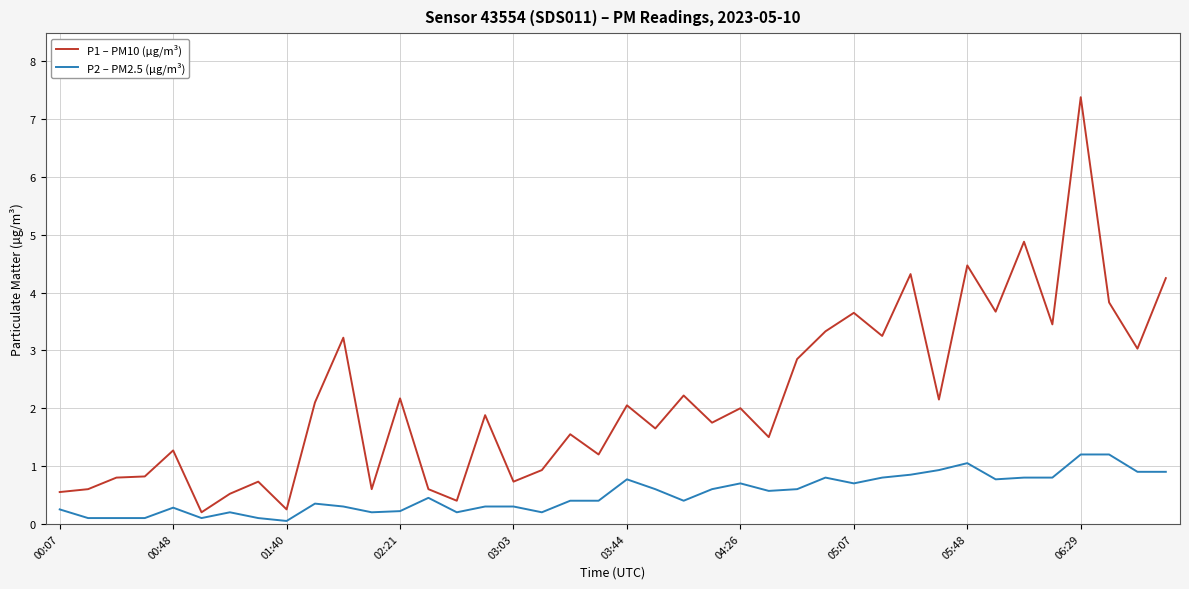

List the series in order of their overall mean, lowest first.

P2 – PM2.5 (µg/m³), P1 – PM10 (µg/m³)